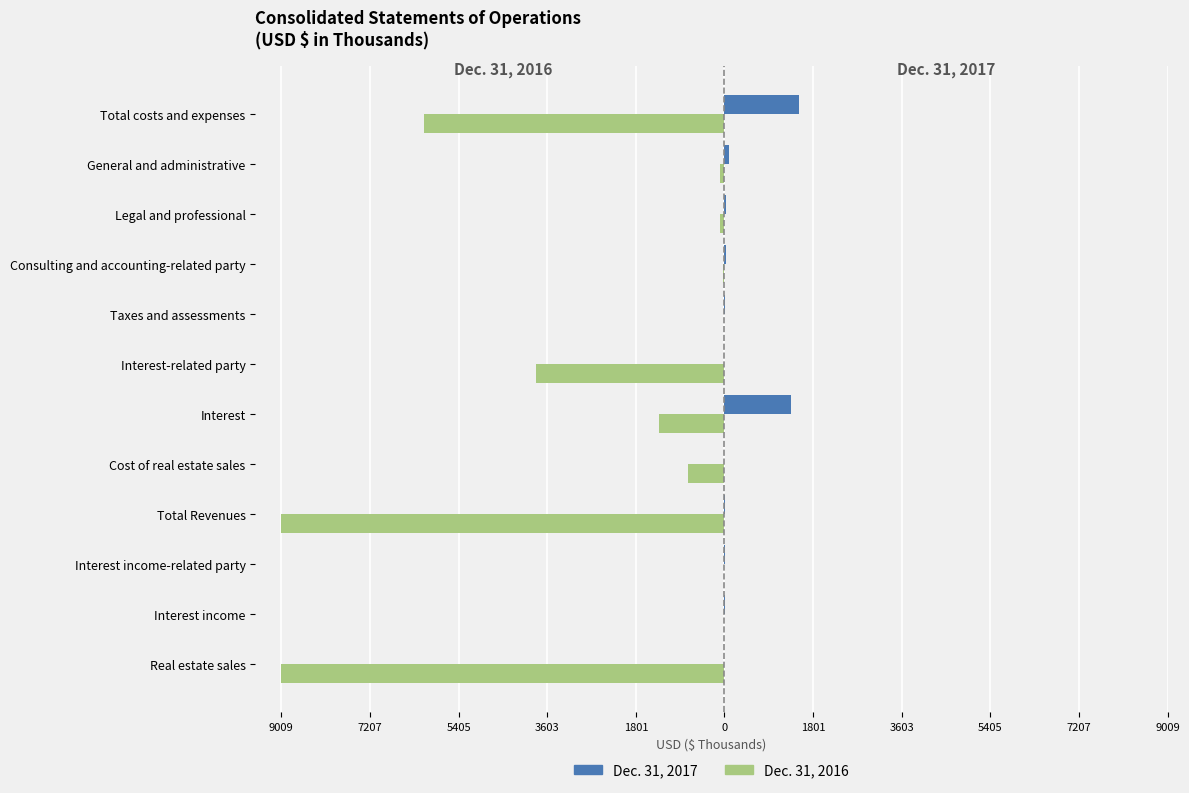

What are all the series names shown in the legend?

Dec. 31, 2017, Dec. 31, 2016